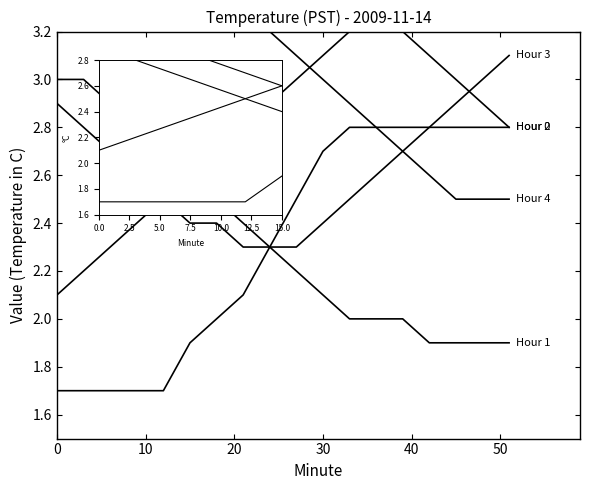

What is the total value across all series at 60?

13.0